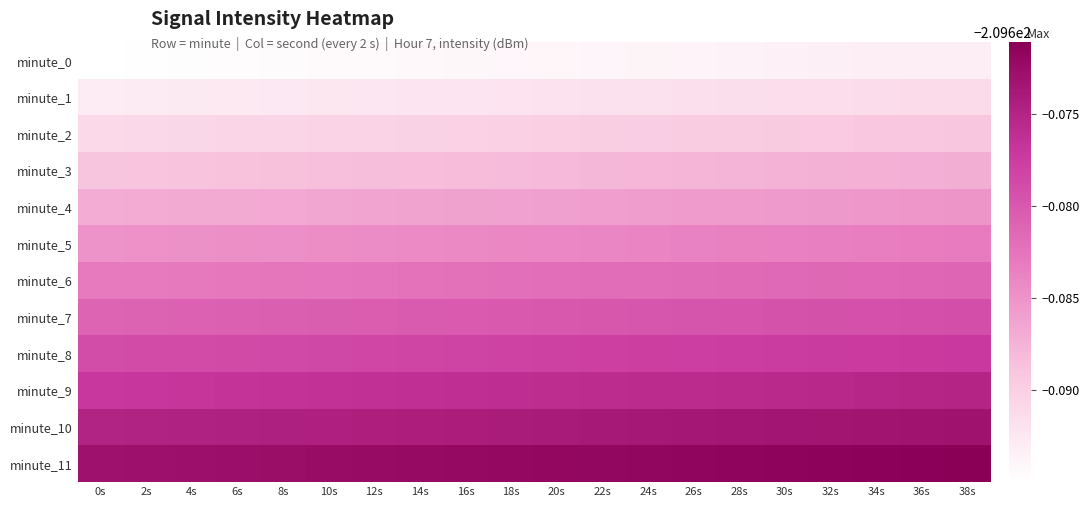

What is the smallest value displayed?

-209.7